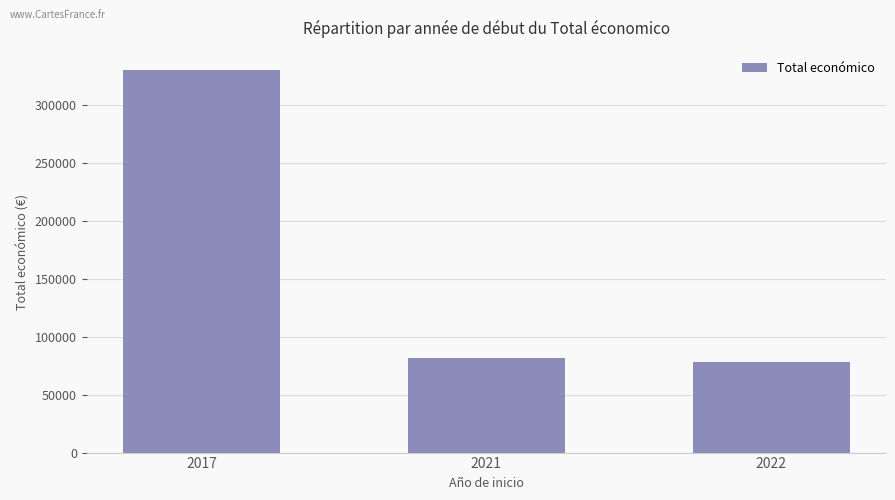

List the labels in order of value, smallest first.

2022, 2021, 2017